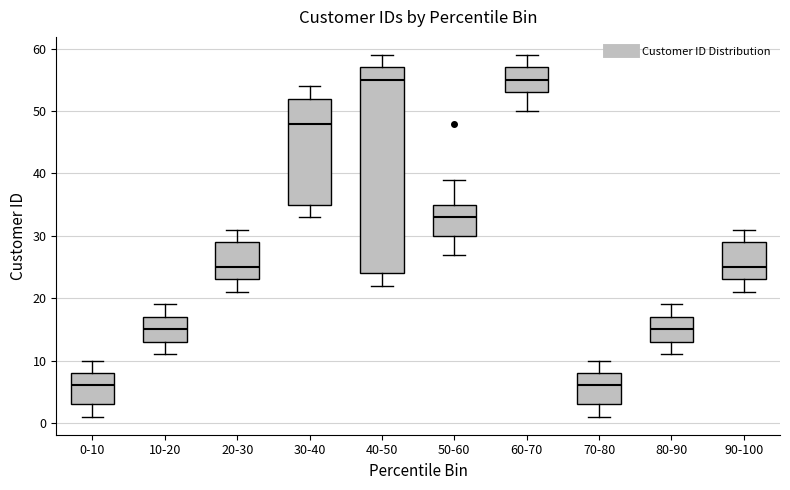

Reading left to right, read every box against the y-axis: the position of its median line, the range the box covers, and the ends of its whiskers. The values are not printed on the chart, so give them approximately, as read against the axis.

0-10: median 6, box 3 to 8, whiskers 1 to 10
10-20: median 15, box 13 to 17, whiskers 11 to 19
20-30: median 25, box 23 to 29, whiskers 21 to 31
30-40: median 48, box 35 to 52, whiskers 33 to 54
40-50: median 55, box 24 to 57, whiskers 22 to 59
50-60: median 33, box 30 to 35, whiskers 27 to 39
60-70: median 55, box 53 to 57, whiskers 50 to 59
70-80: median 6, box 3 to 8, whiskers 1 to 10
80-90: median 15, box 13 to 17, whiskers 11 to 19
90-100: median 25, box 23 to 29, whiskers 21 to 31